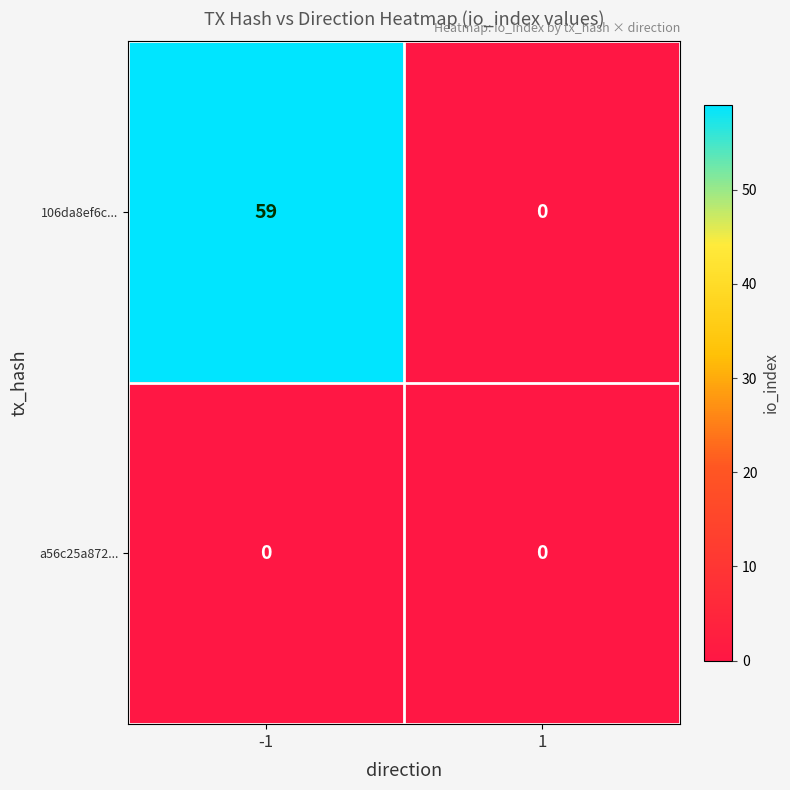

List the series in order of their overall mean, lowest first.

a56c25a872..., 106da8ef6c...